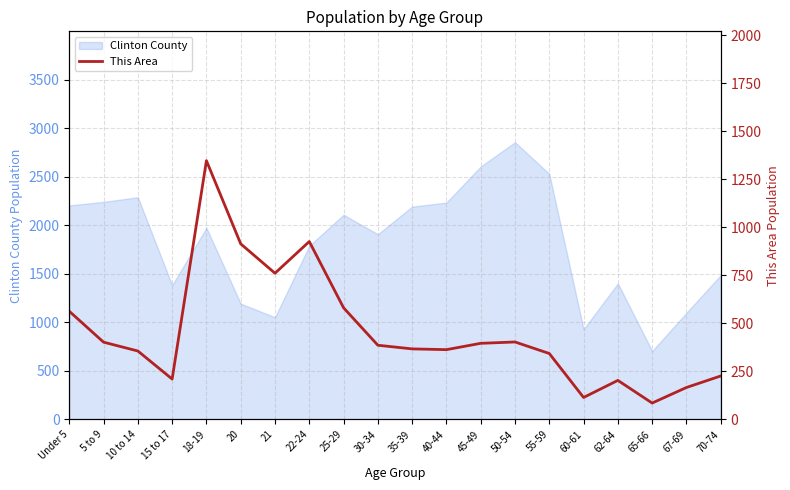

How many points are lower than both their immediate neighbors (excluding endpoints)?

5